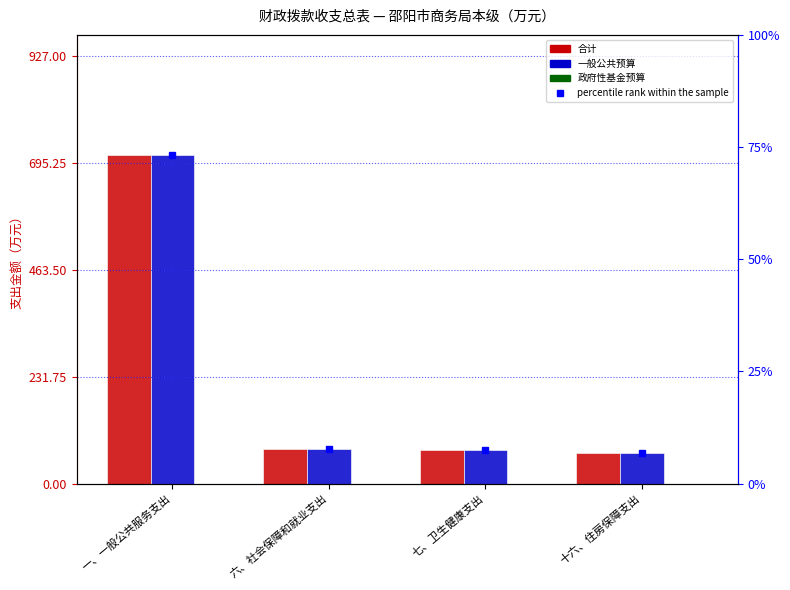

What is the difference between the highest and lowest values at 六、社会保障和就业支出?

75.7